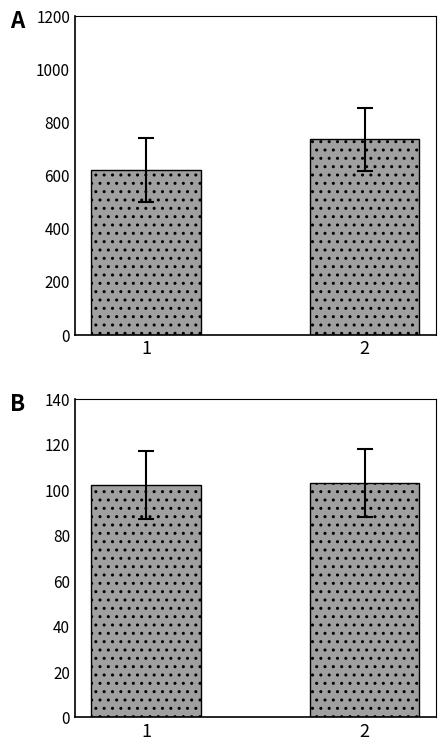

Reading right to left, what are all the values shown in this chart?

Калорийность: 2=734.7	1=620.3
Углеводы: 2=103.0	1=102.0